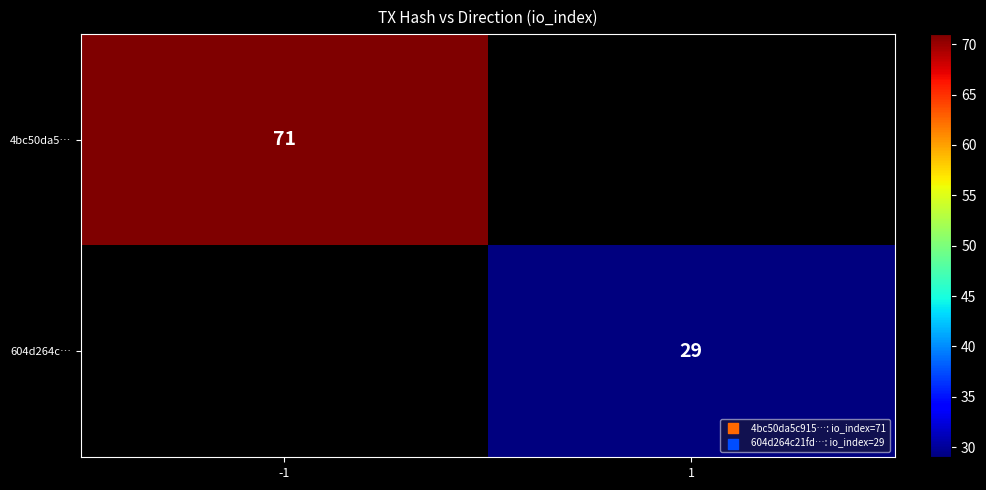

How many data points does each series have?

2